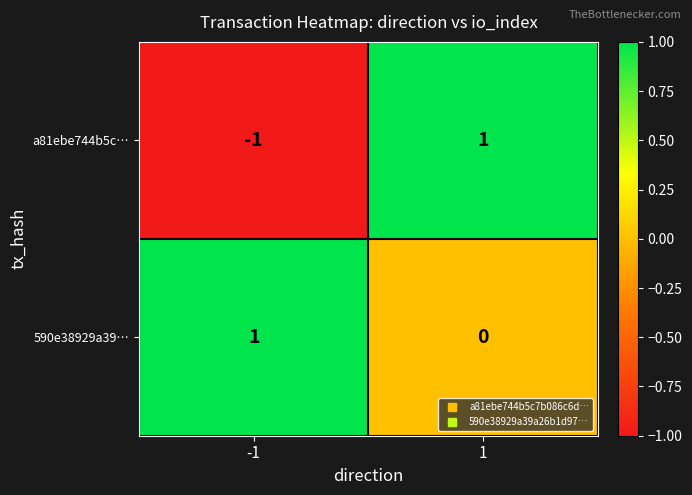

What is the total value across all series at 1?

1